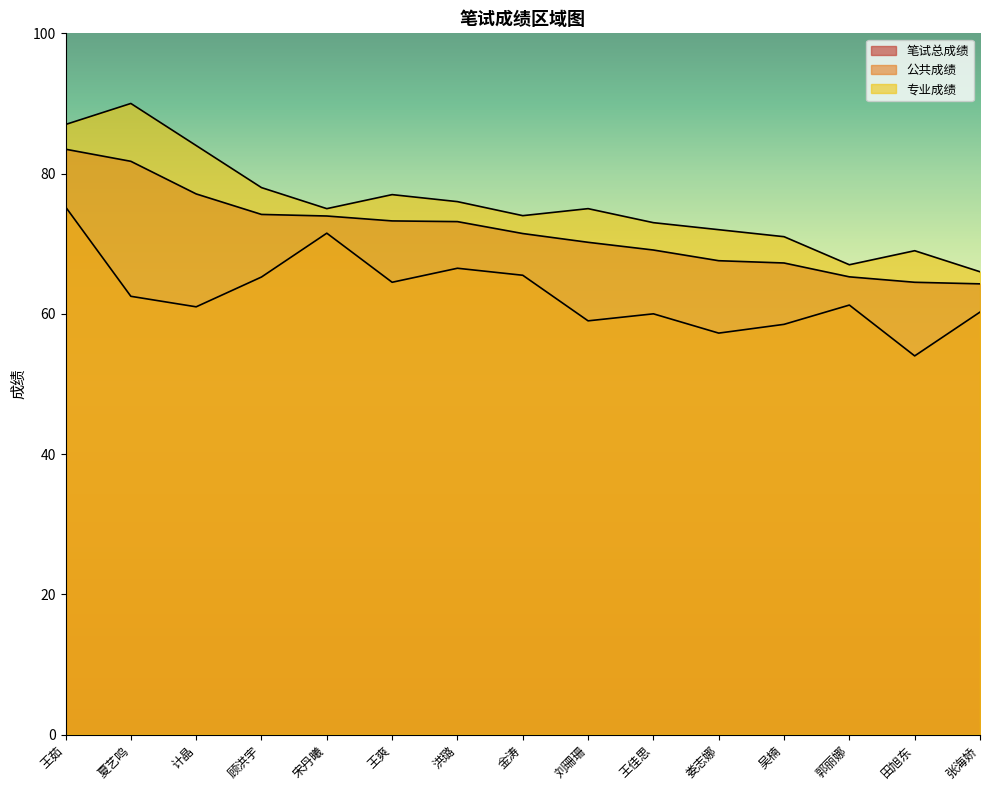

True or false: 专业成绩 and 公共成绩 cross at least once.

False